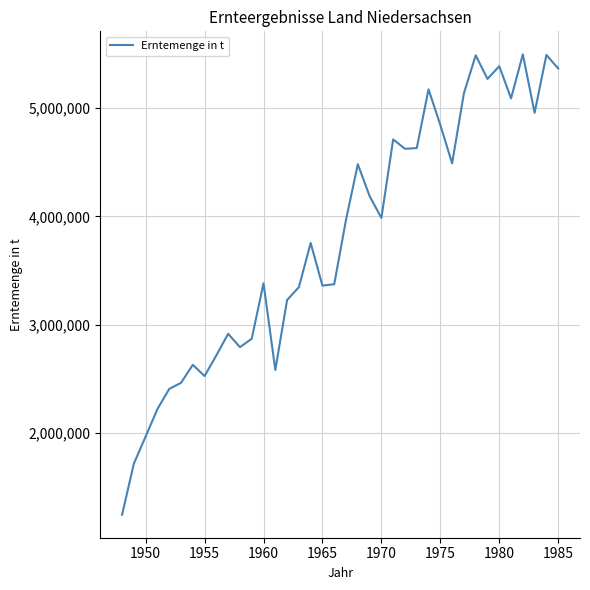

What is the greatest value displayed?

5495100